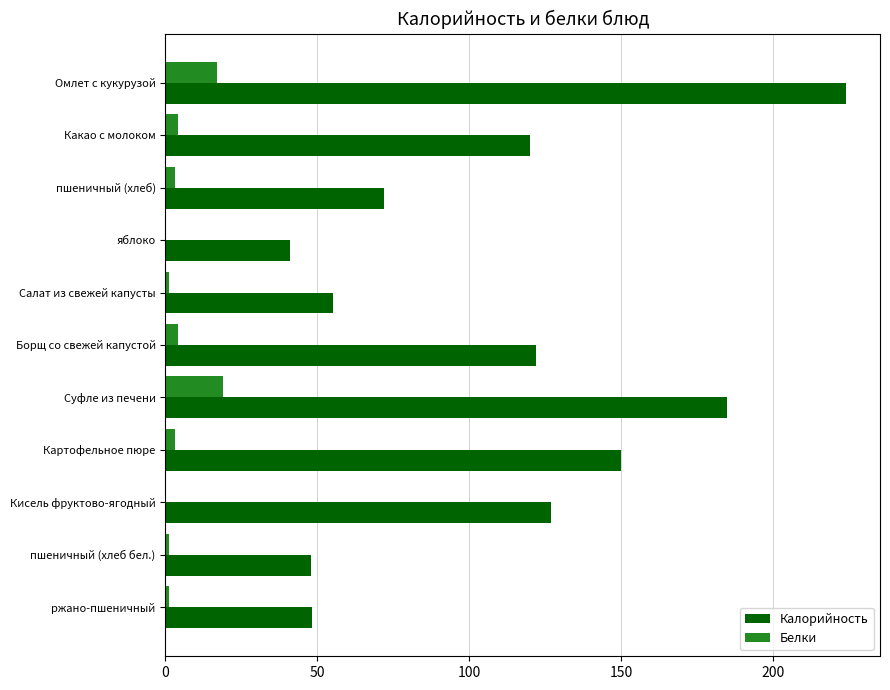

Which series has the largest total across all categories?

Калорийность